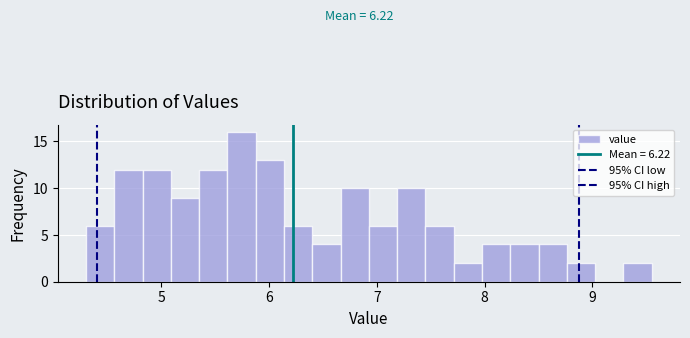

Around what value on the x-axis is the tallest bar? Give the approximate position of its centre, as read against the axis.

5.7